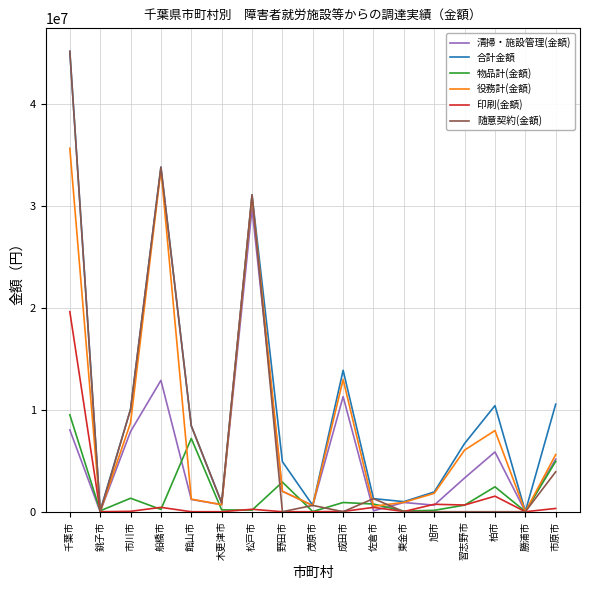

What is the difference between the maximum and minimum values in the 清掃・施設管理(金額) series?

29769117